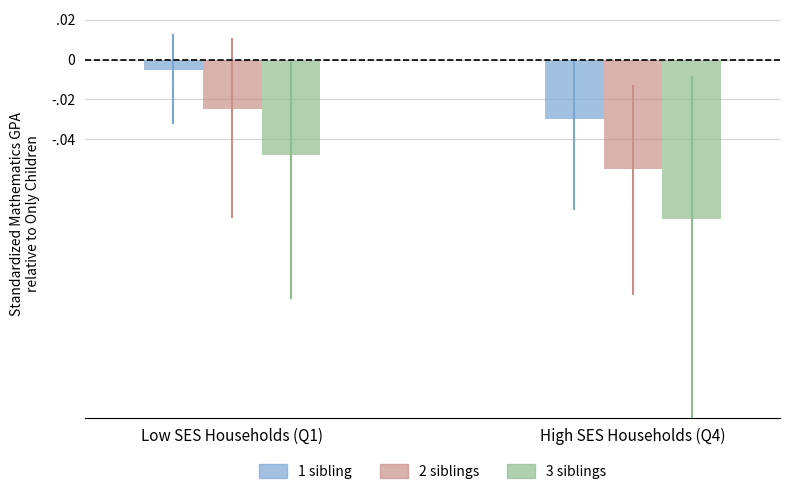

Does the chart contain stacked bars?

No